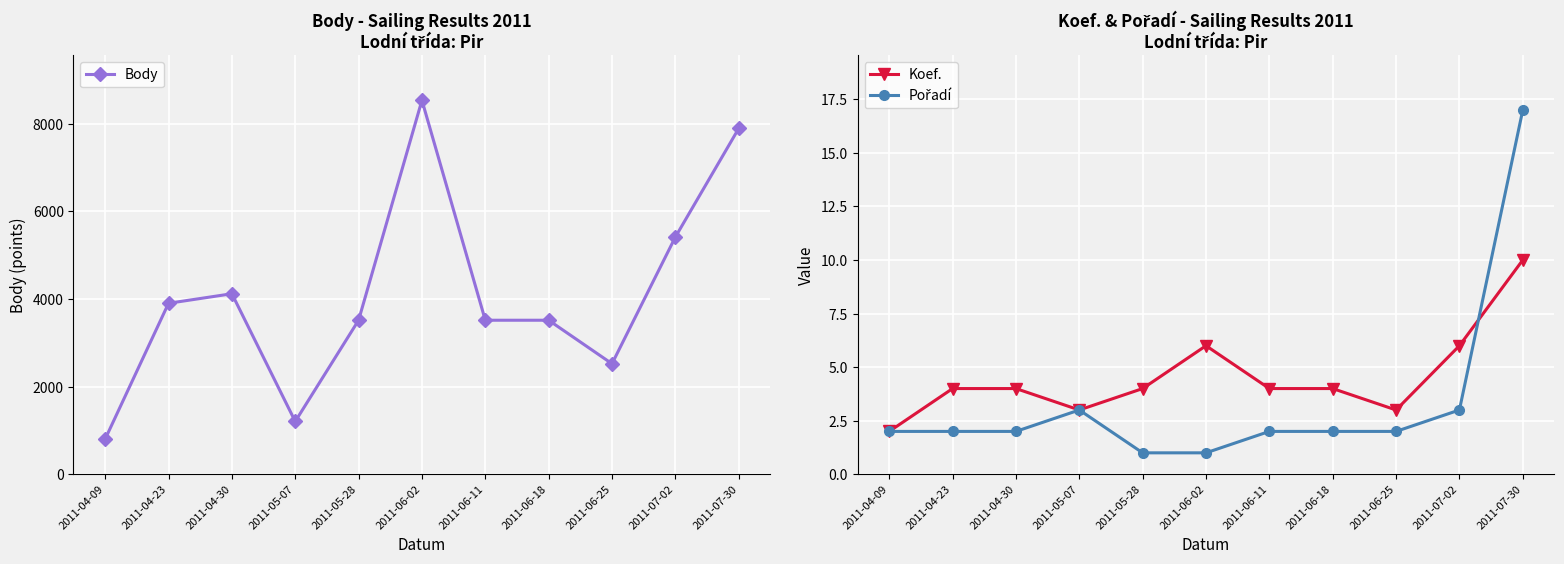

Which category has the lowest value in the Body series?

2011-04-09